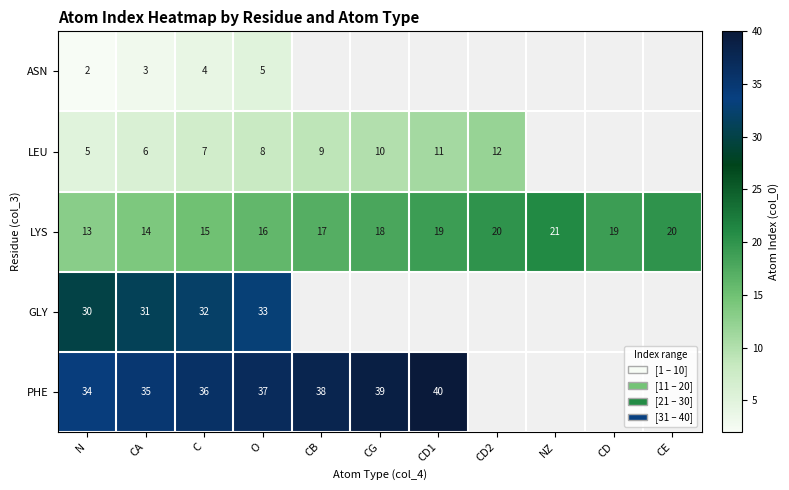

Count the number of categories in the chart.

11